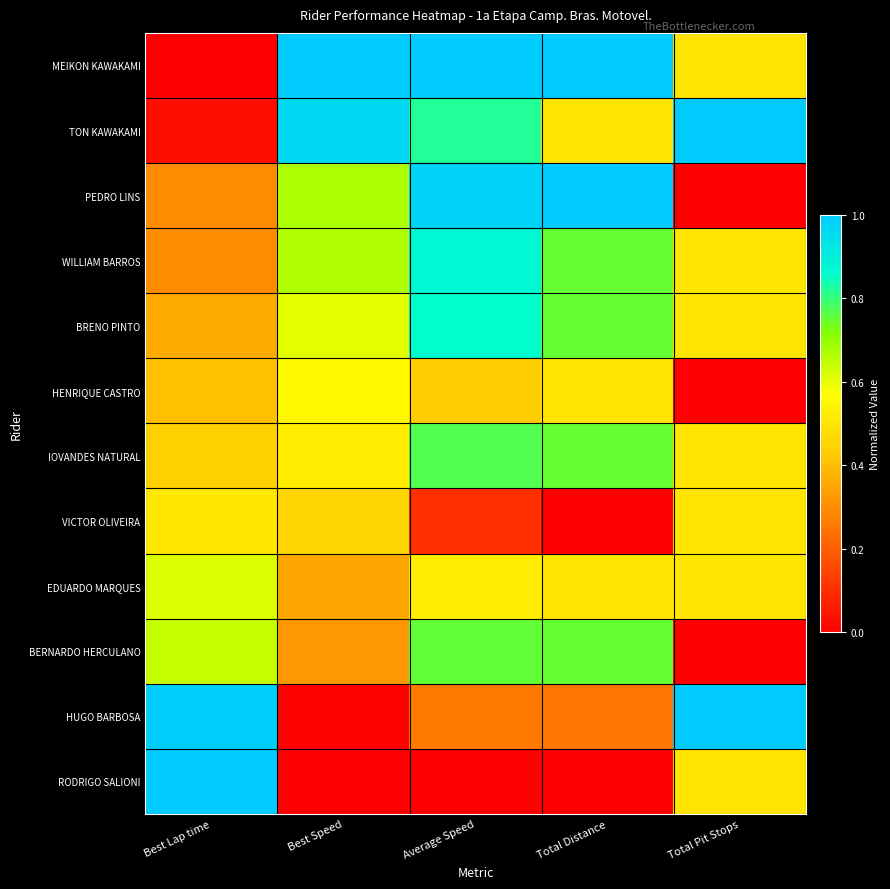

Reading left to right, list all the values displayed in this chart.

MEIKON KAWAKAMI: Best Lap time=0.0	Best Speed=1.0	Average Speed=1.0	Total Distance=1.0	Total Pit Stops=0.5
TON KAWAKAMI: Best Lap time=0.0	Best Speed=1.0	Average Speed=0.8	Total Distance=0.5	Total Pit Stops=1.0
PEDRO LINS: Best Lap time=0.3	Best Speed=0.7	Average Speed=1.0	Total Distance=1.0	Total Pit Stops=0.0
WILLIAM BARROS: Best Lap time=0.3	Best Speed=0.7	Average Speed=0.9	Total Distance=0.7	Total Pit Stops=0.5
BRENO PINTO: Best Lap time=0.4	Best Speed=0.6	Average Speed=0.9	Total Distance=0.7	Total Pit Stops=0.5
HENRIQUE CASTRO: Best Lap time=0.4	Best Speed=0.6	Average Speed=0.4	Total Distance=0.5	Total Pit Stops=0.0
IOVANDES NATURAL: Best Lap time=0.4	Best Speed=0.5	Average Speed=0.8	Total Distance=0.7	Total Pit Stops=0.5
VICTOR OLIVEIRA: Best Lap time=0.5	Best Speed=0.5	Average Speed=0.1	Total Distance=0.0	Total Pit Stops=0.5
EDUARDO MARQUES: Best Lap time=0.6	Best Speed=0.3	Average Speed=0.5	Total Distance=0.5	Total Pit Stops=0.5
BERNARDO HERCULANO: Best Lap time=0.6	Best Speed=0.3	Average Speed=0.8	Total Distance=0.7	Total Pit Stops=0.0
HUGO BARBOSA: Best Lap time=1.0	Best Speed=0.0	Average Speed=0.3	Total Distance=0.2	Total Pit Stops=1.0
RODRIGO SALIONI: Best Lap time=1.0	Best Speed=0.0	Average Speed=0.0	Total Distance=0.0	Total Pit Stops=0.5